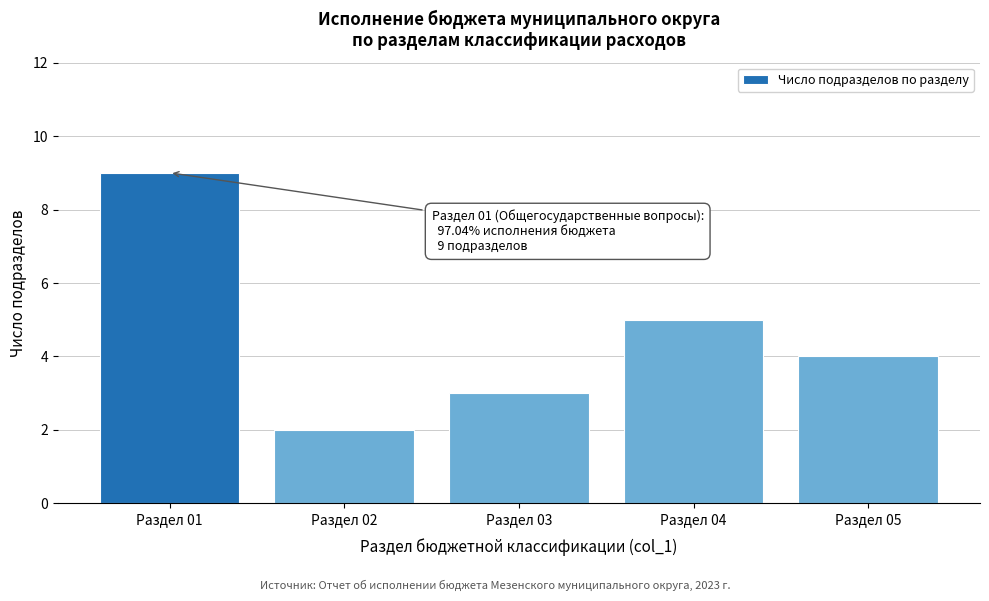

Reading left to right, extract all data points from this chart.

Раздел 01=9	Раздел 02=2	Раздел 03=3	Раздел 04=5	Раздел 05=4